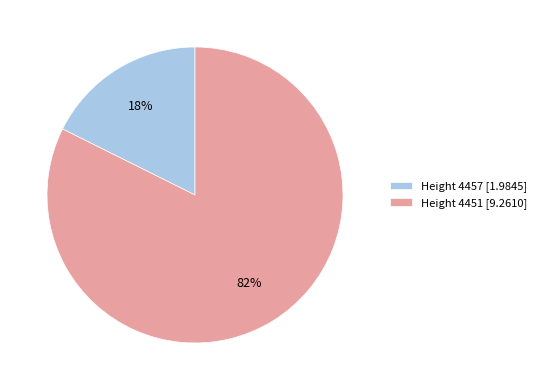

Count the number of slices in the pie.

2